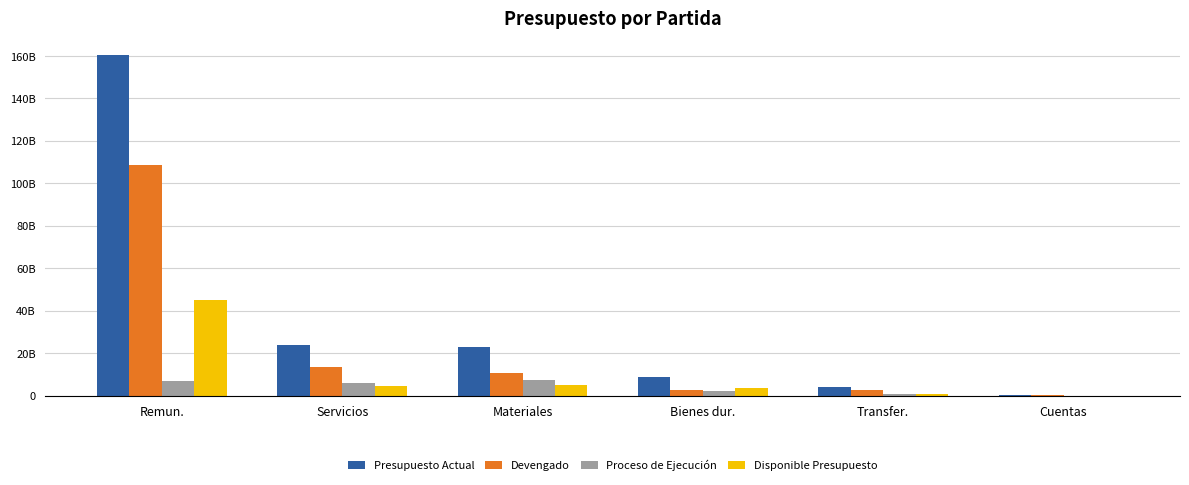

Reading right to left, what are all the values shown in this chart?

Presupuesto Actual: Cuentas=37500000.0	Transfer.=4158006650.0	Bienes dur.=8491203151.1	Materiales=23041849607.0	Servicios=23755737238.2	Remun.=160282909556.0
Devengado: Cuentas=32200000.0	Transfer.=2455845786.2	Bienes dur.=2479334147.8	Materiales=10652515827.2	Servicios=13265353933.6	Remun.=108474285604.8
Proceso de Ejecución: Cuentas=5300000.0	Transfer.=912725241.1	Bienes dur.=2266383150.2	Materiales=7249790723.3	Servicios=6118048018.0	Remun.=6938885512.2
Disponible Presupuesto: Cuentas=0.0	Transfer.=789435622.7	Bienes dur.=3745485853.0	Materiales=5139543056.5	Servicios=4372335286.7	Remun.=44869738439.0